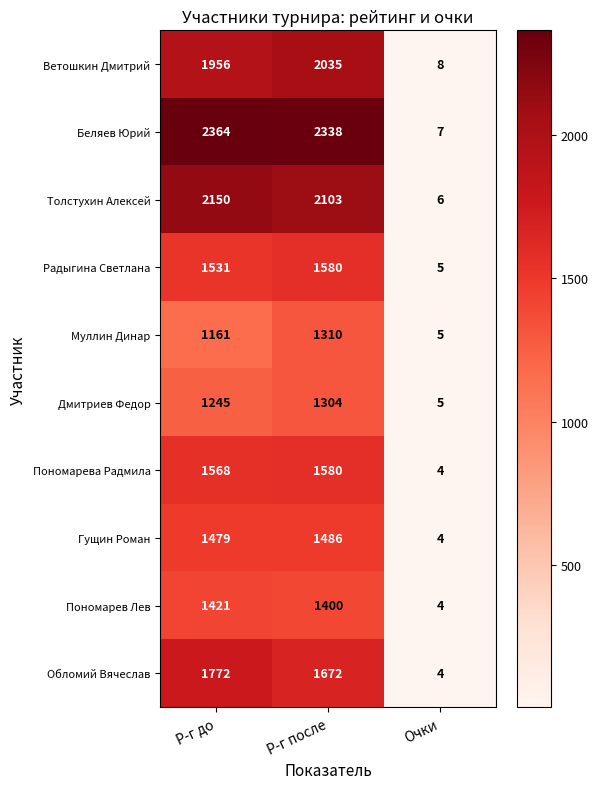

Which series has the largest range (max minus min)?

Беляев Юрий